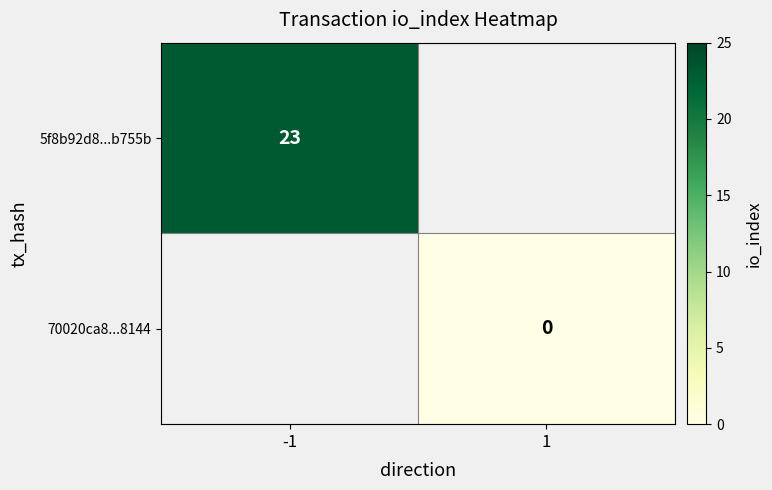

True or false: 5f8b92d8...b755b has a value of 36.9 at -1.

False